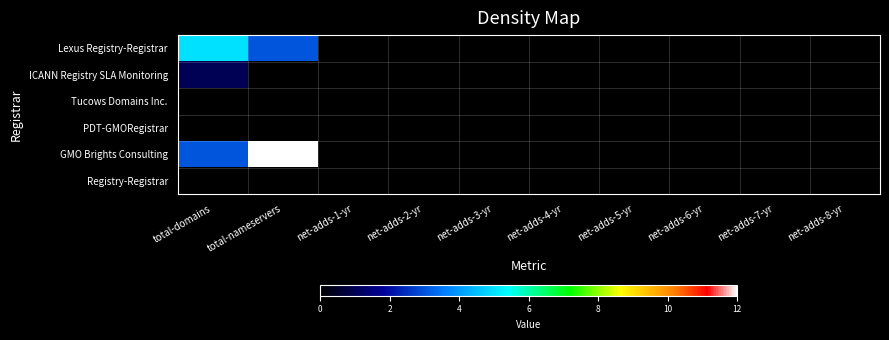

List the series in order of their peak value, lowest first.

Tucows Domains Inc., PDT-GMORegistrar, Registry-Registrar, ICANN Registry SLA Monitoring, Lexus Registry-Registrar, GMO Brights Consulting